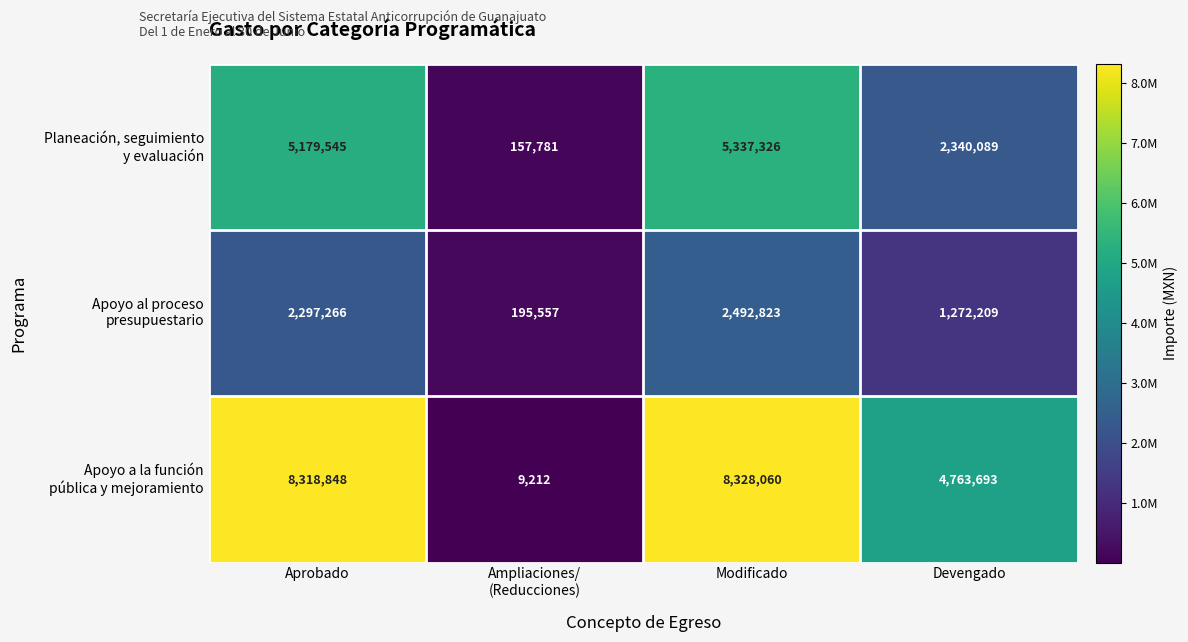

What is the maximum value shown in the chart?

8328060